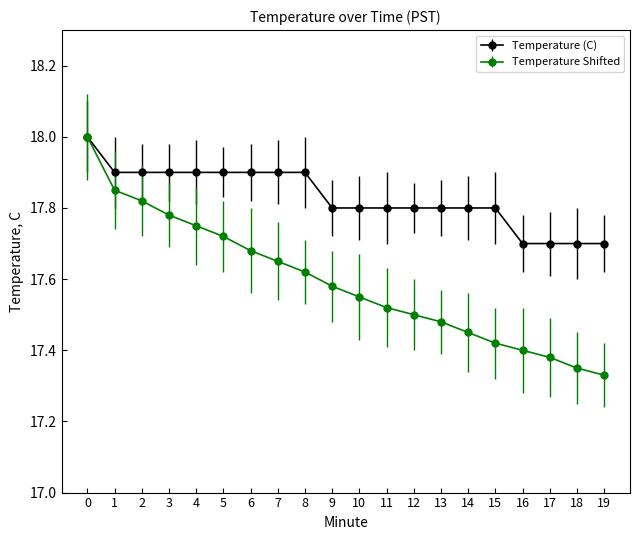

Rank the series at 2 from highest to lowest value.

Temperature (C), Temperature Shifted